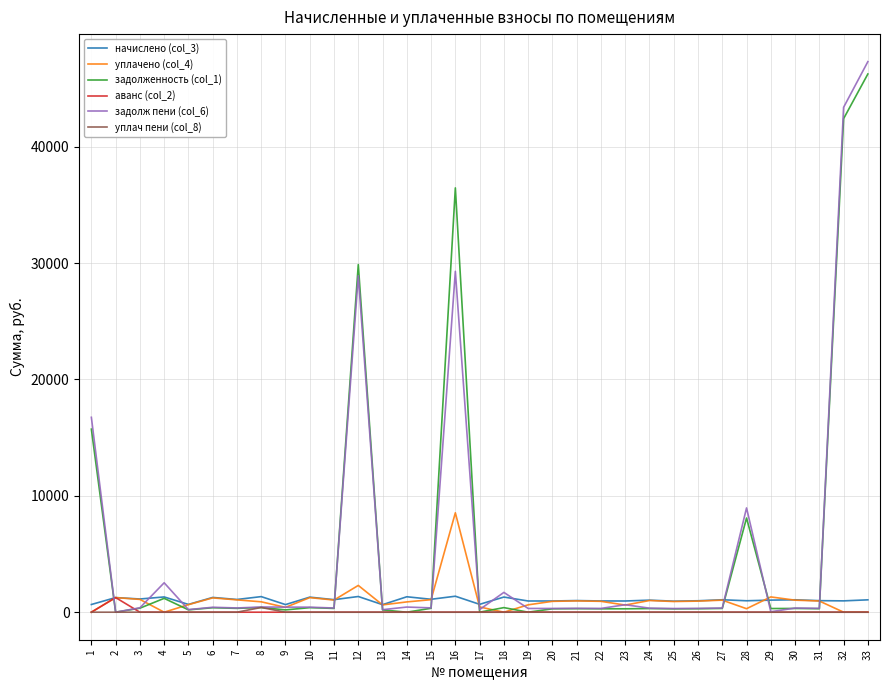

The value of начислено (col_3) at 7 is 1092.2. True or false?

True